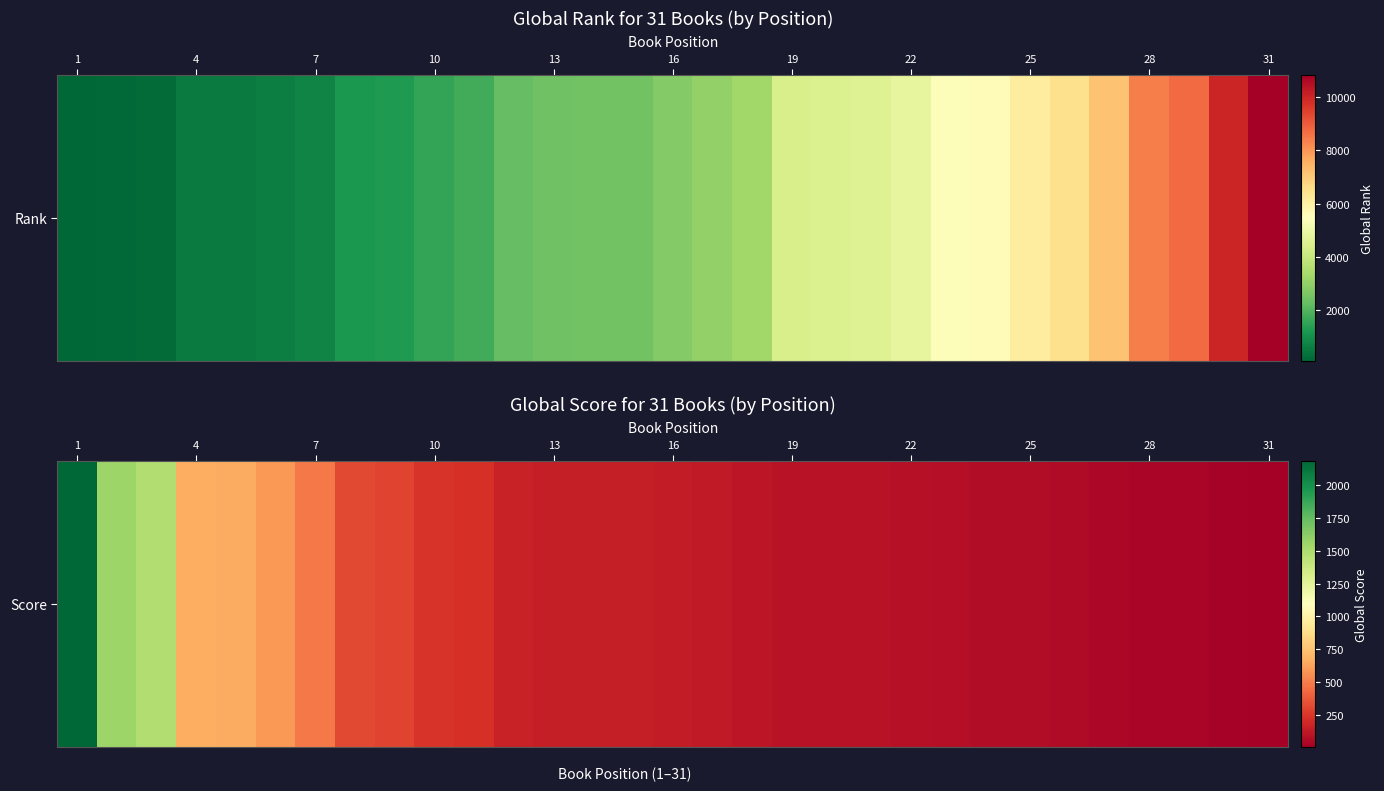

What is the minimum value shown in the chart?

4